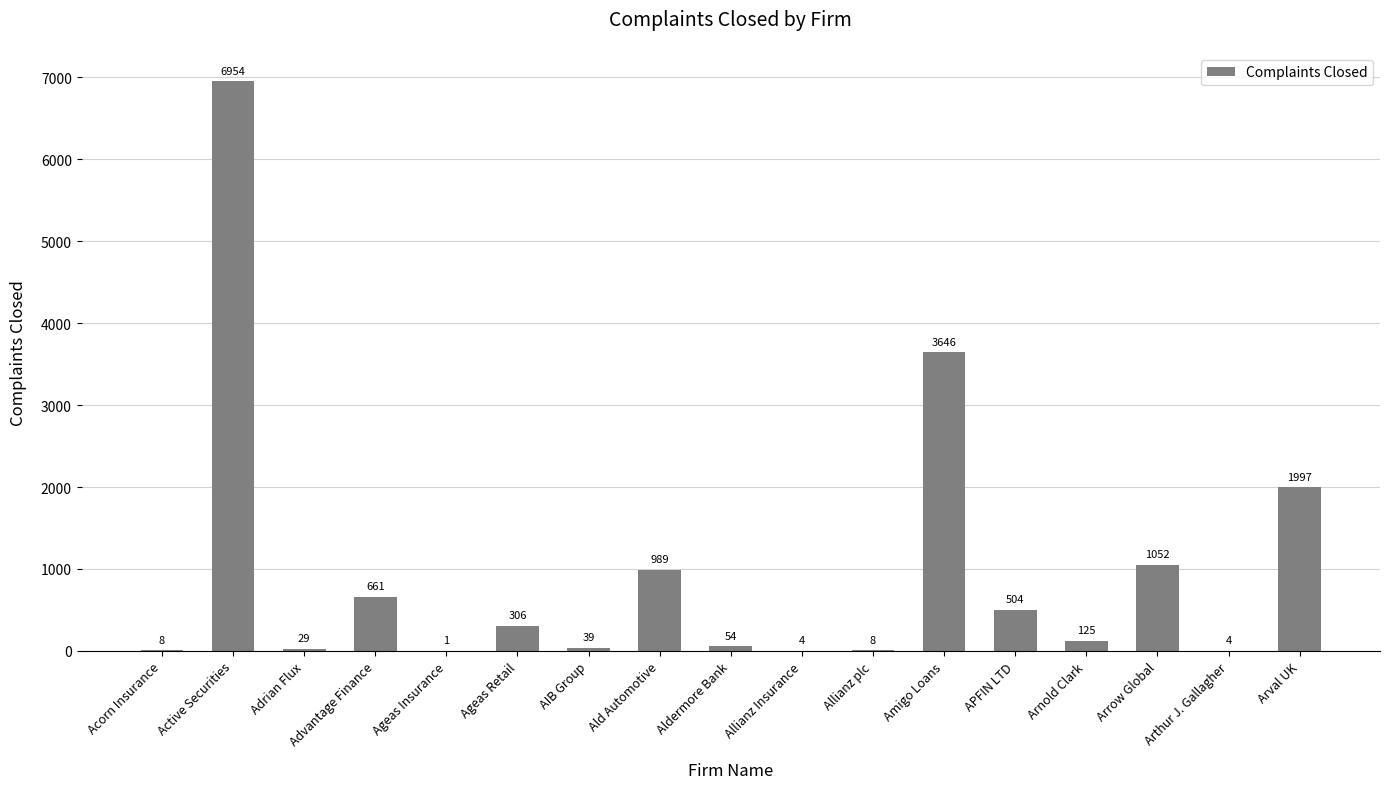

At which label does the data first exceed 125?

Active Securities